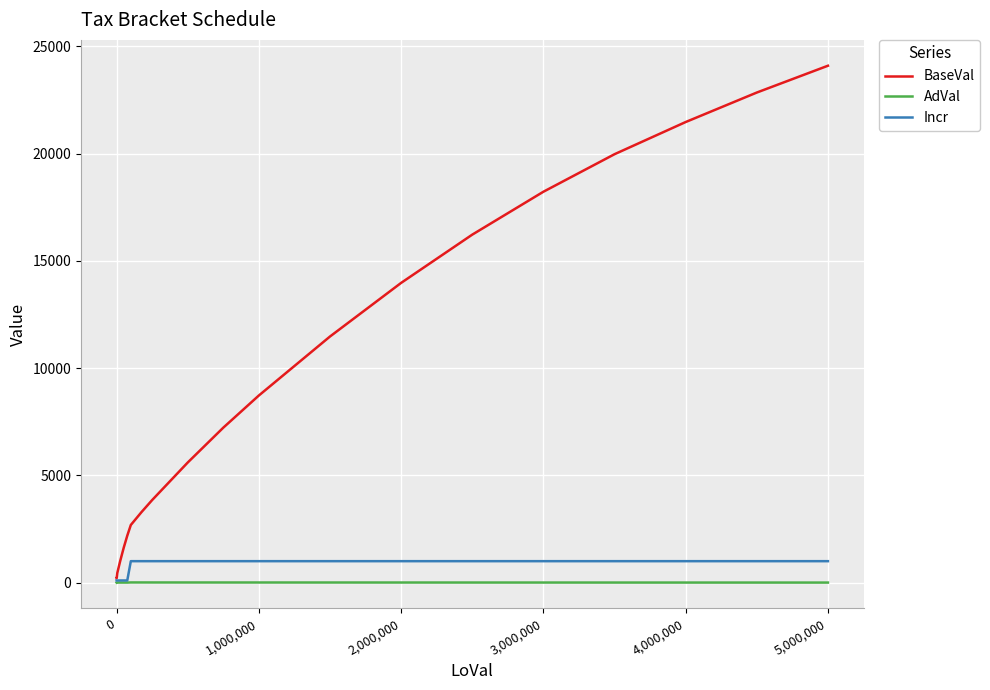

What is the highest value of the BaseVal series?

24100.0